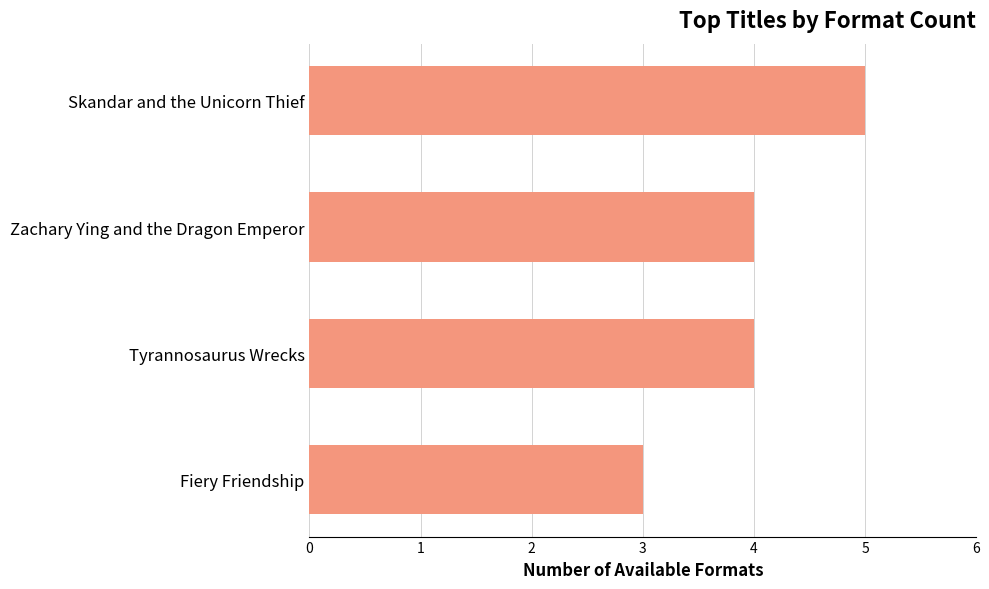

What is the approximate value at Skandar and the Unicorn Thief?

5